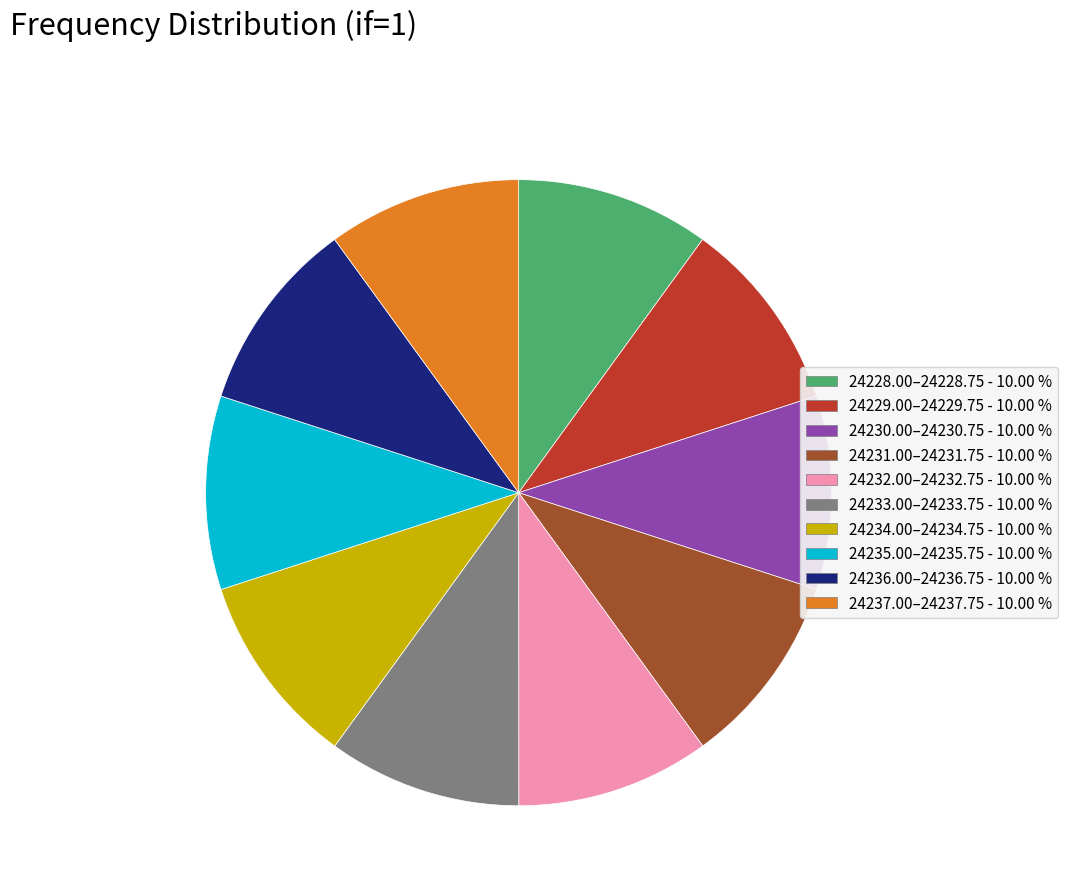

Does 24234.00–24234.75 - 10.00 % represent more than half of the total?

No